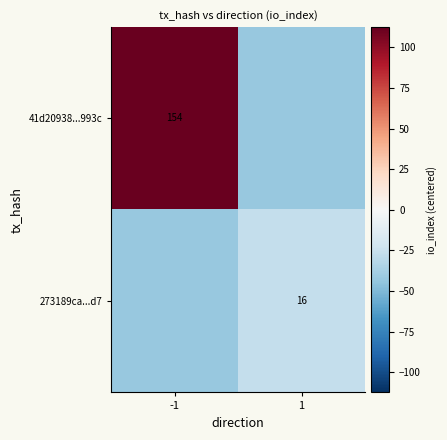

The 41d20938...993c series shows 154.0 at -1. True or false?

True